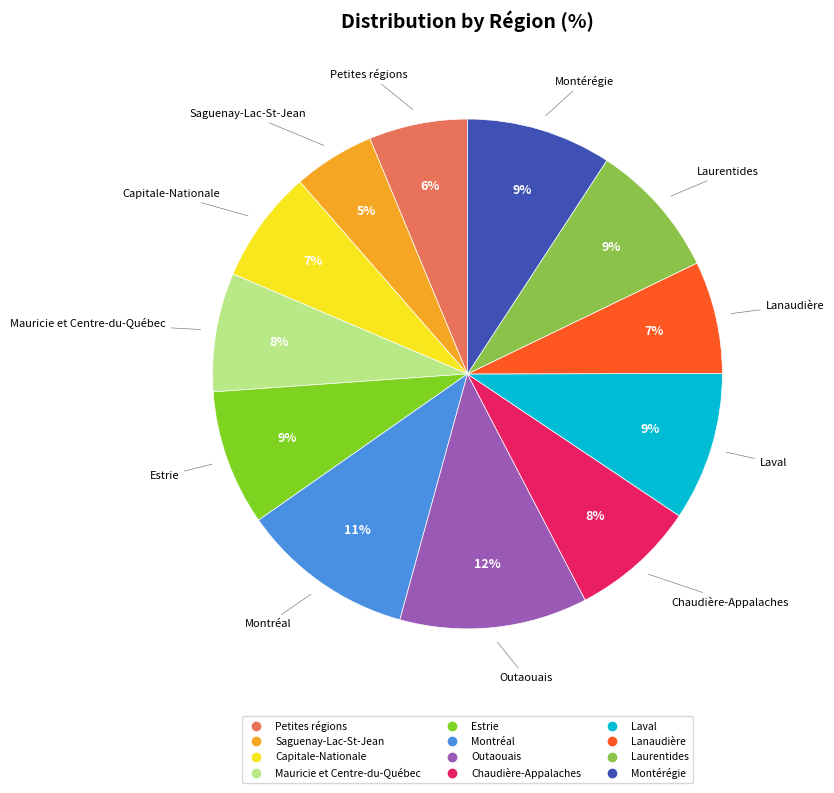

How many slices are in this pie chart?

12